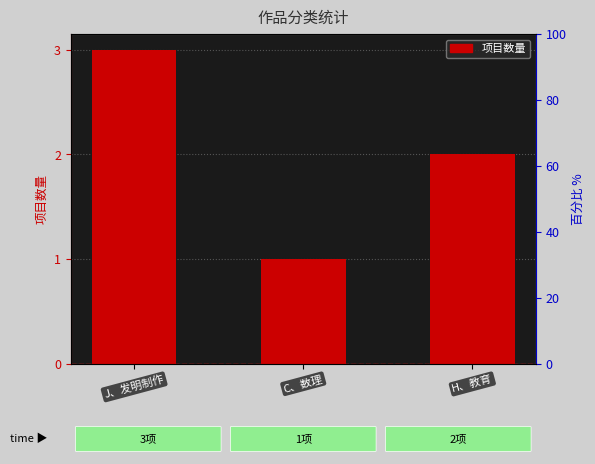

Rank the categories by value from lowest to highest.

C、数理, H、教育, J、发明制作